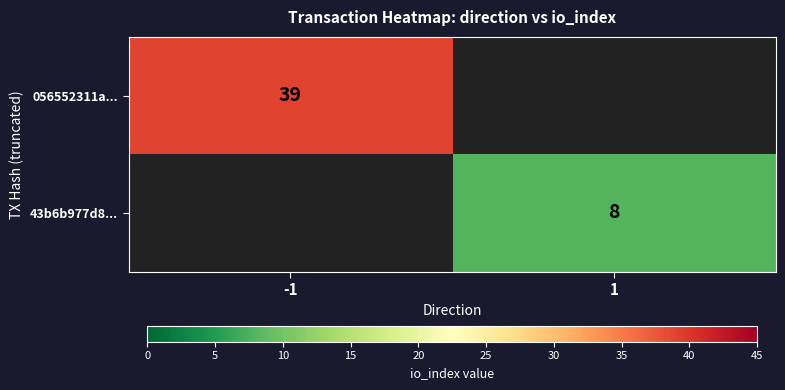

True or false: 056552311a... has a value of 39 at -1.

True